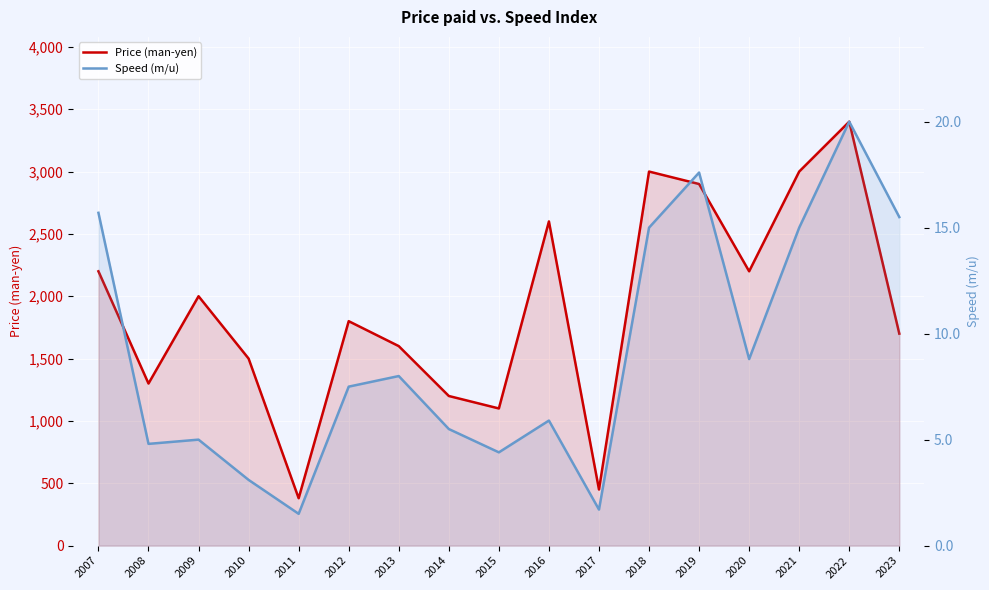

List the labels in order of Price (man-yen) value, largest first.

2022, 2018, 2021, 2019, 2016, 2007, 2020, 2009, 2012, 2023, 2013, 2010, 2008, 2014, 2015, 2017, 2011